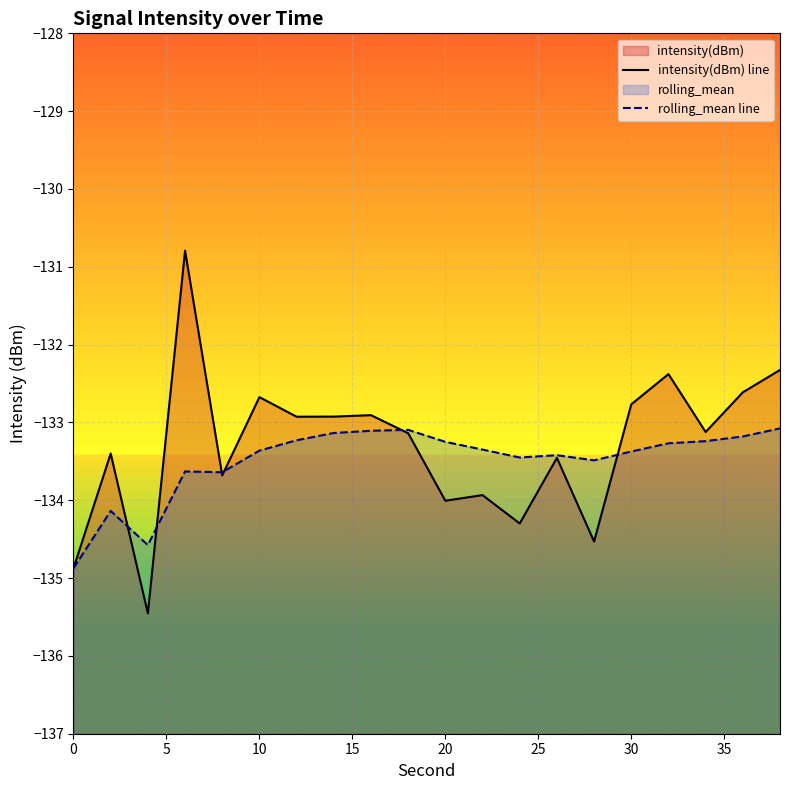

What is the value of the rolling_mean line point at the 18th from the left?

-133.2